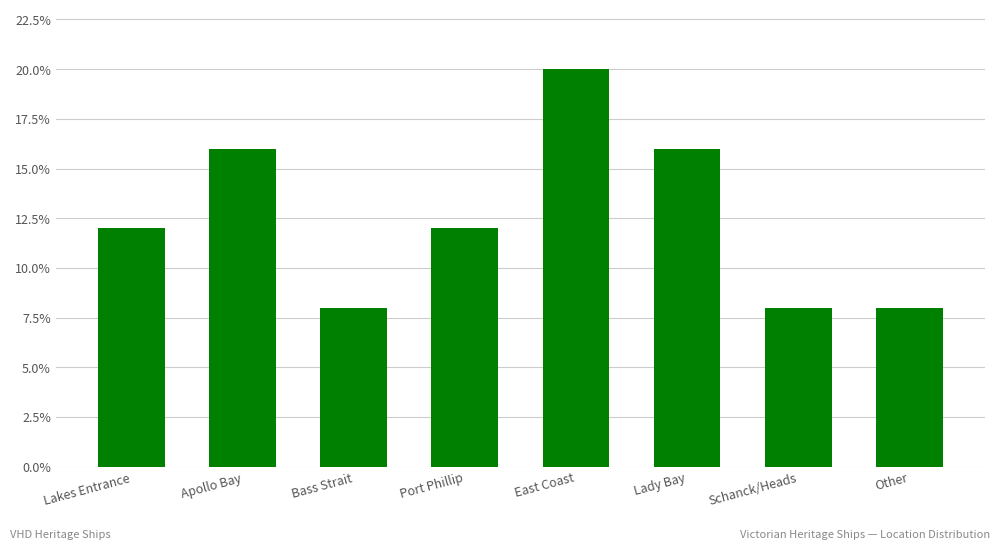

What is the value of the 8th bar from the left?

0.1